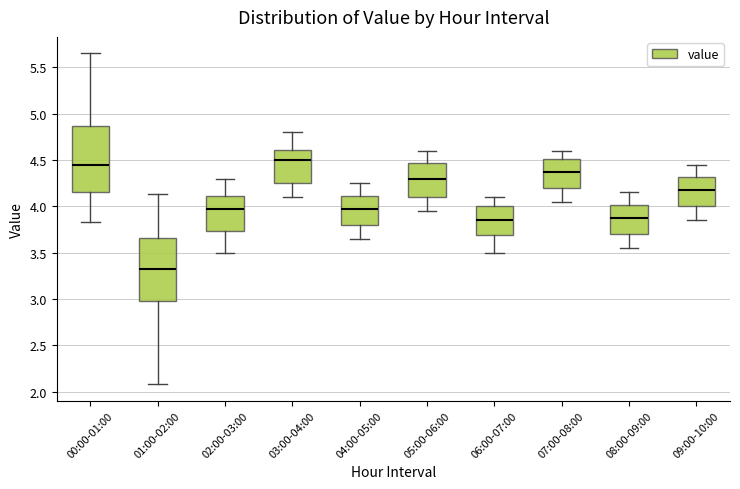

Reading left to right, transcribe this box plot: for each box, give where its median line is, the range the box spans, and where its two whiskers end, as read against the y-axis. The values are not printed on the chart, so give them approximately, as read against the axis.

00:00-01:00: median 4.45, box 4.15 to 4.85, whiskers 3.85 to 5.65
01:00-02:00: median 3.30, box 3.00 to 3.65, whiskers 2.10 to 4.15
02:00-03:00: median 4.00, box 3.75 to 4.10, whiskers 3.50 to 4.30
03:00-04:00: median 4.50, box 4.25 to 4.60, whiskers 4.10 to 4.80
04:00-05:00: median 4.00, box 3.80 to 4.10, whiskers 3.65 to 4.25
05:00-06:00: median 4.30, box 4.10 to 4.45, whiskers 3.95 to 4.60
06:00-07:00: median 3.85, box 3.70 to 4.00, whiskers 3.50 to 4.10
07:00-08:00: median 4.40, box 4.20 to 4.50, whiskers 4.05 to 4.60
08:00-09:00: median 3.90, box 3.70 to 4.00, whiskers 3.55 to 4.15
09:00-10:00: median 4.20, box 4.00 to 4.30, whiskers 3.85 to 4.45